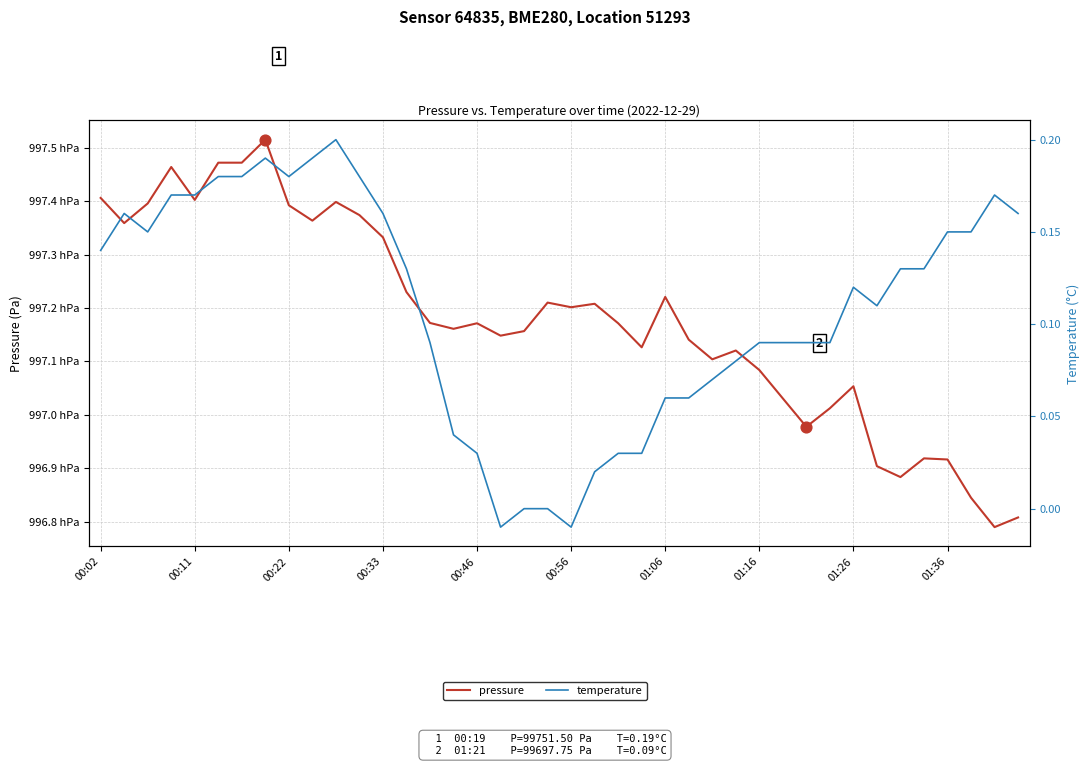

Which series reaches the maximum Y coordinate?

pressure